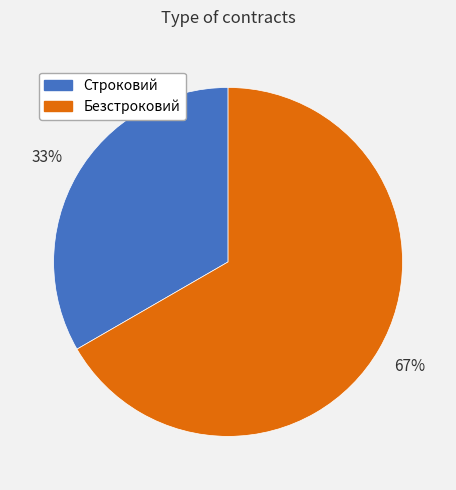

Approximately how many times larger is the value at Безстроковий compared to Строковий?

2.0